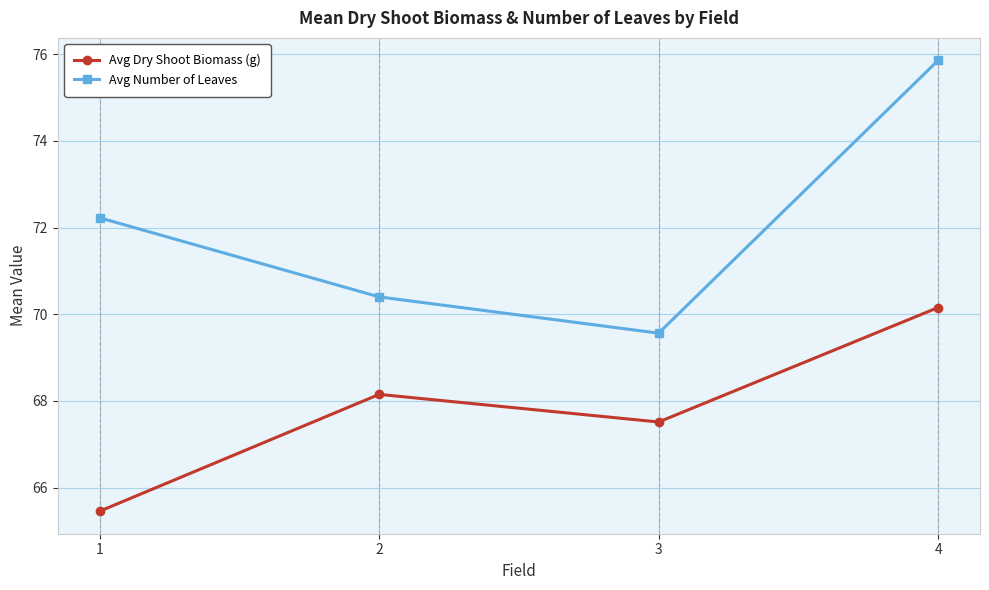

Between 2 and 3, which series saw the biggest shift?

Avg Number of Leaves